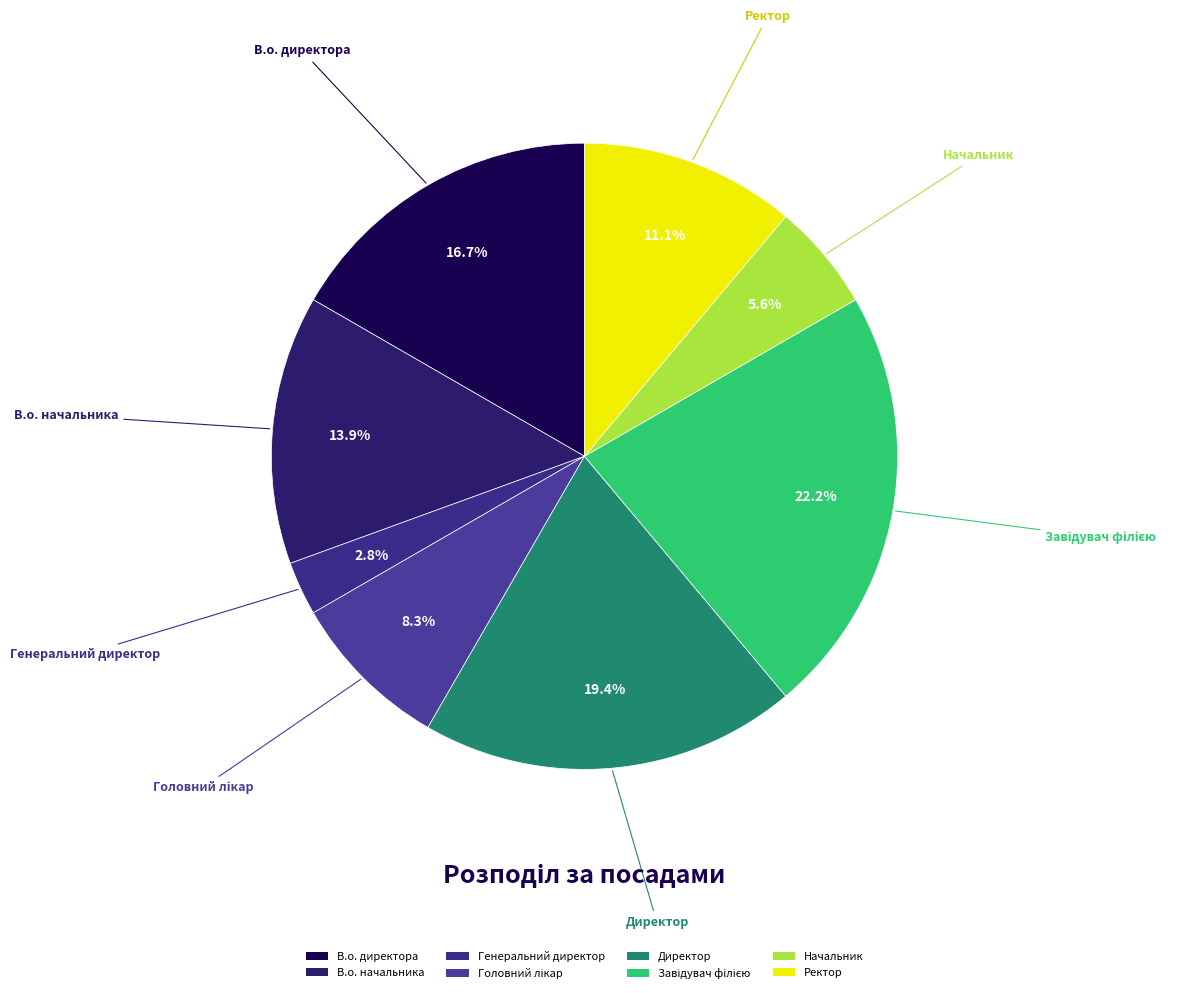

How many slices are in this pie chart?

8